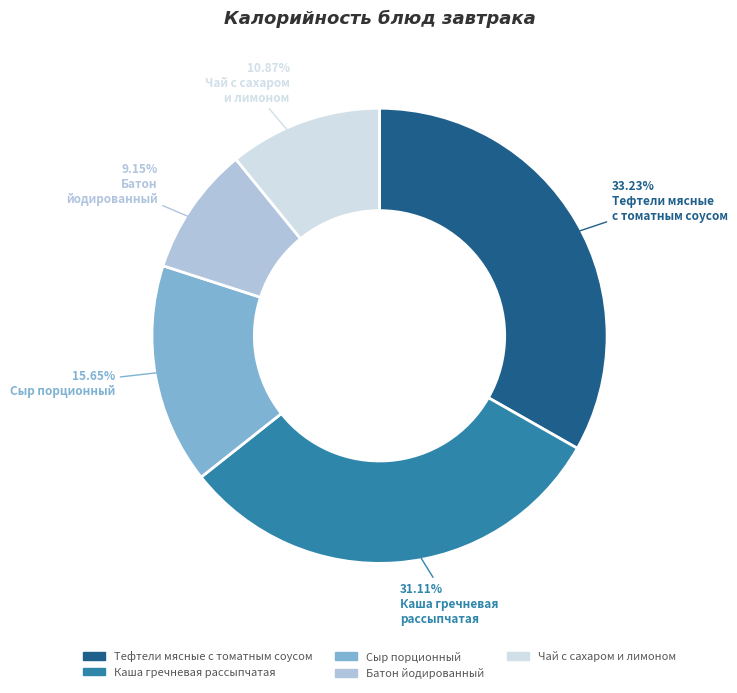

Does Каша гречневая рассыпчатая represent more than half of the total?

No